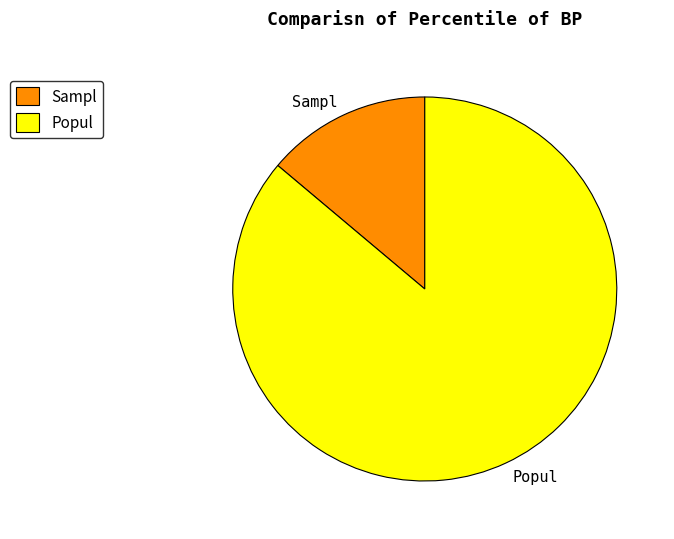

Between Popul and Sampl, which is larger?

Popul